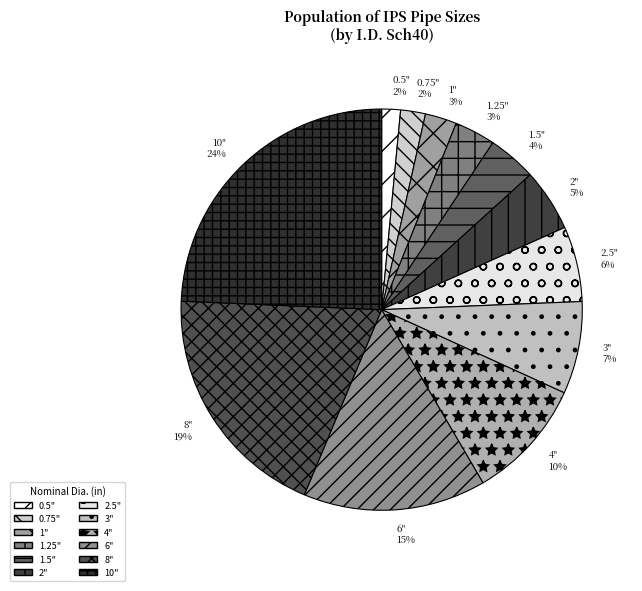

To the nearest percent, what is the combined percentage of 3" and 4"?

17%